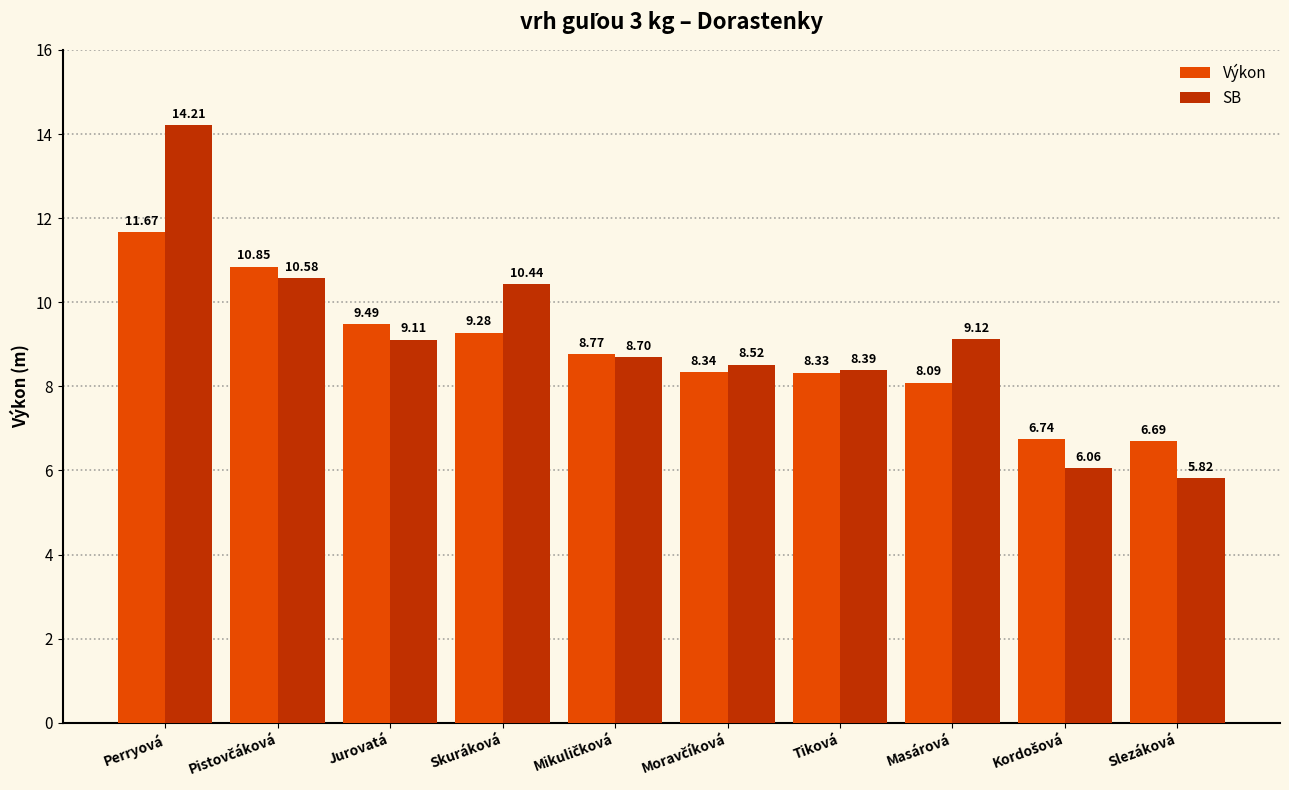

List the series in order of their overall mean, lowest first.

Výkon, SB